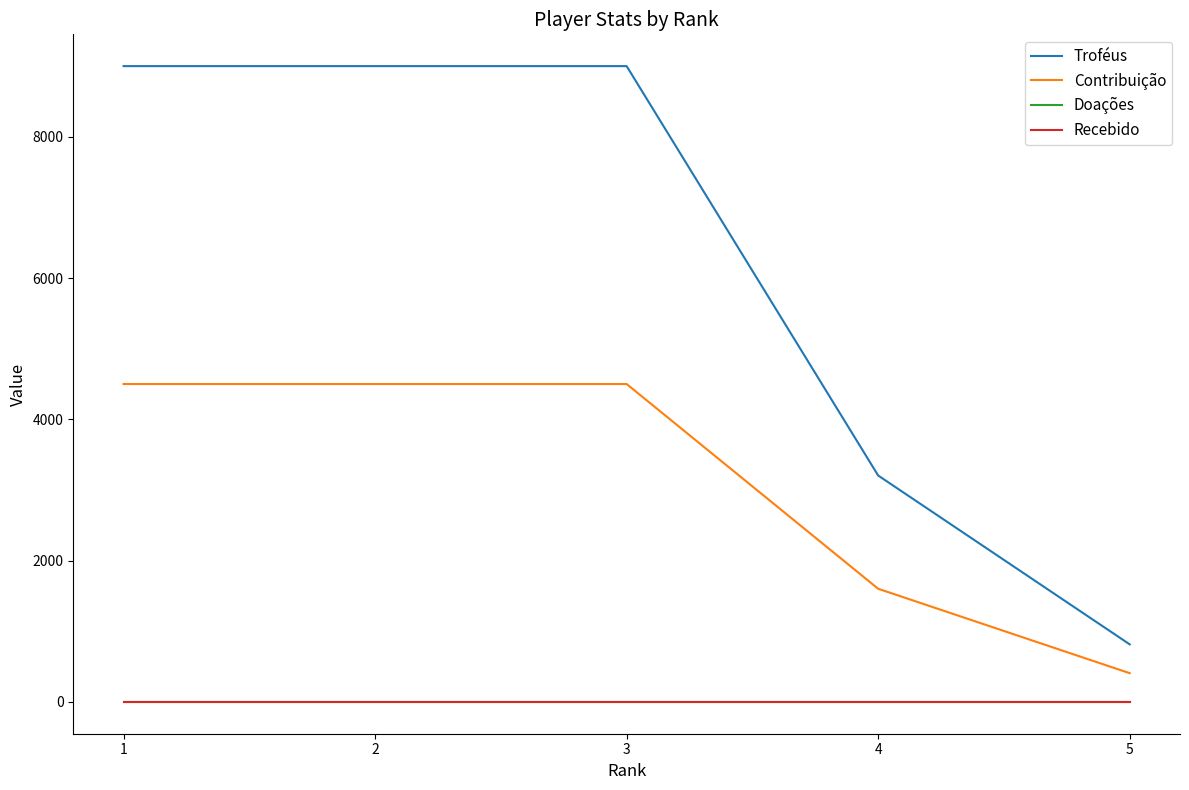

Does the chart display data point markers on the line(s)?

No